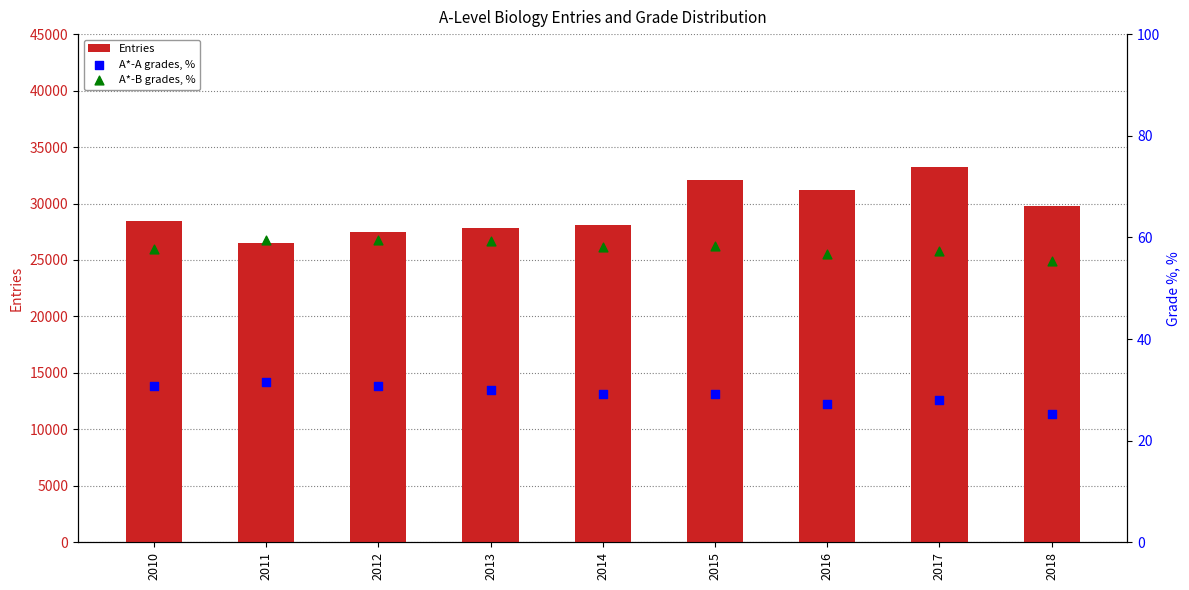

At how many categories does at least one series exceed 27294?

8